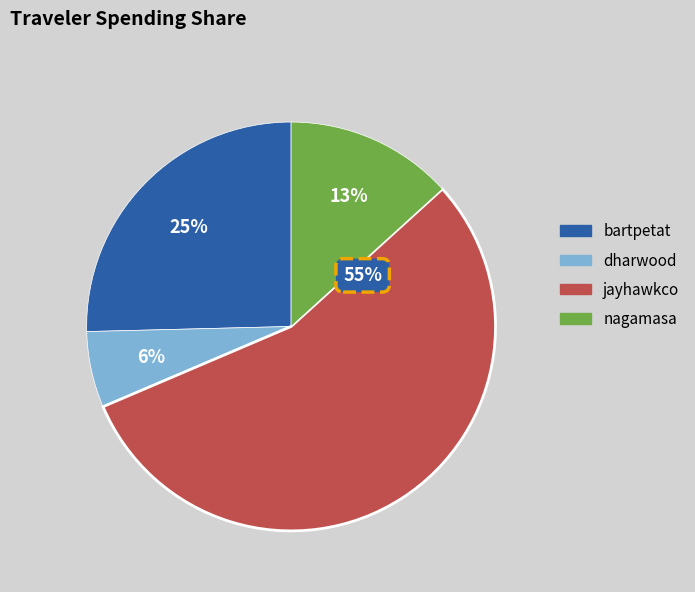

Count the number of slices in the pie.

4